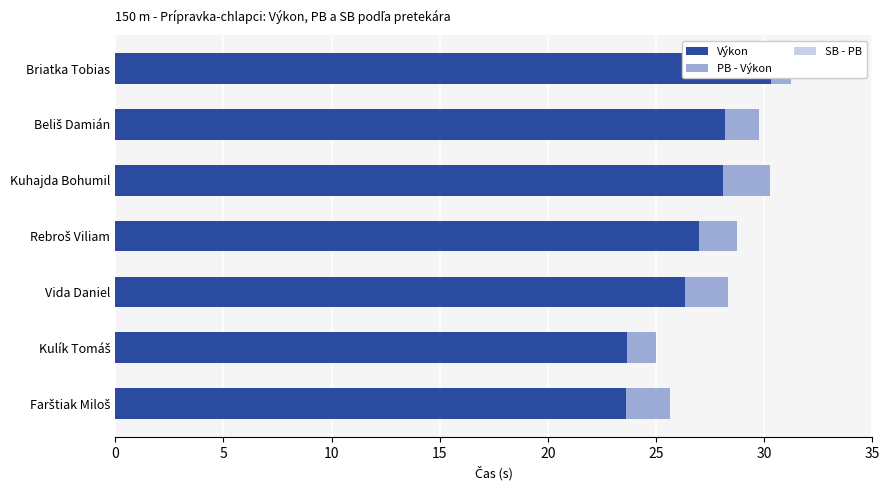

Is it true that PB - Výkon equals 1.4 at Kulík Tomáš?

True